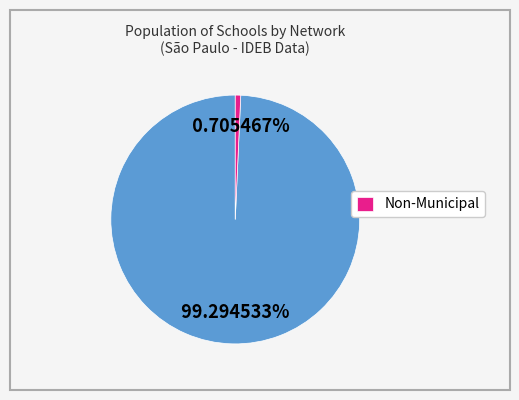

Is there a majority slice in this chart?

Yes